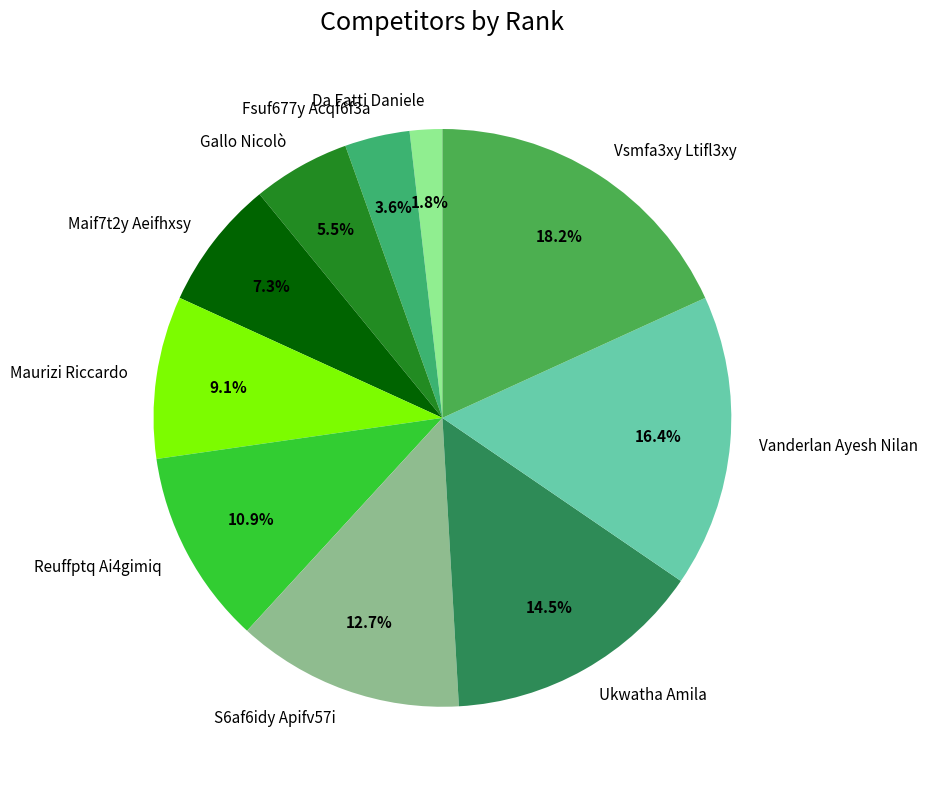

To the nearest percent, what portion does Fsuf677y Acqf6f3a represent?

4%